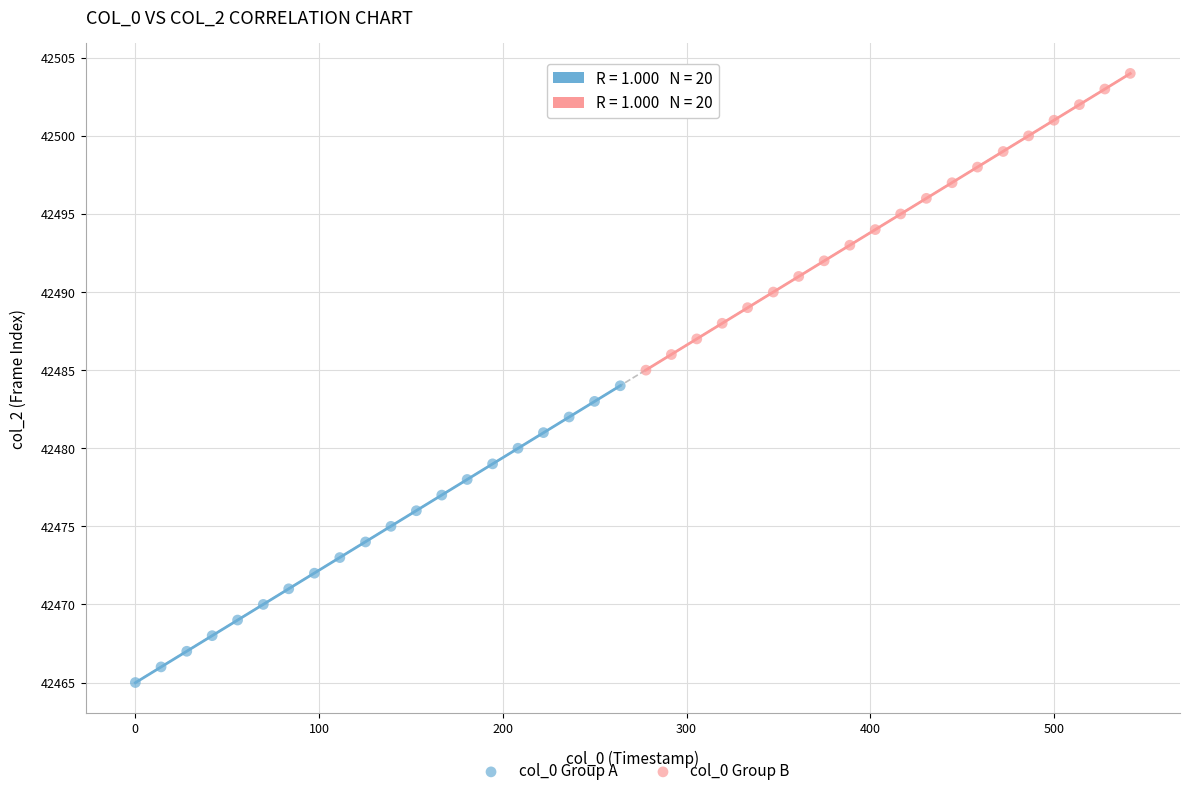

Which series contains the lowest Y value?

col_0 Group A